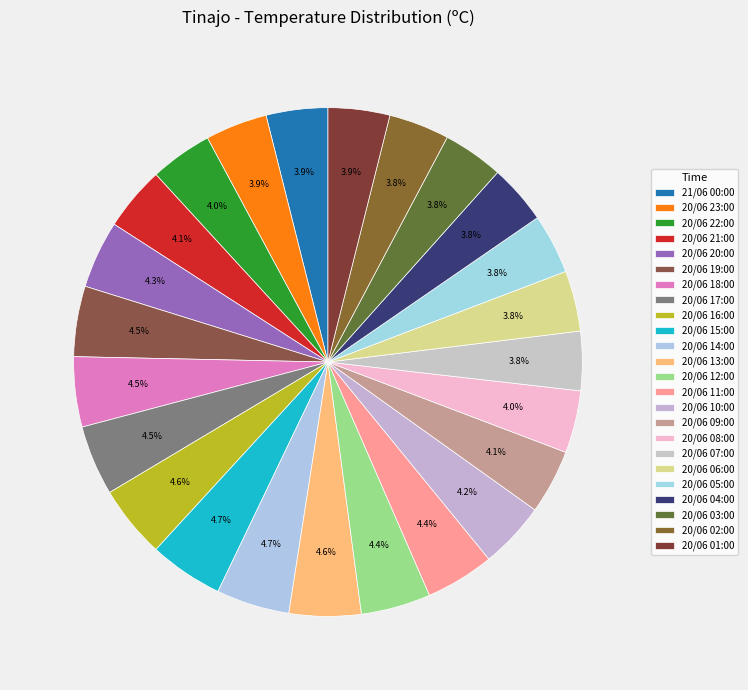

Does any single category account for the majority?

No